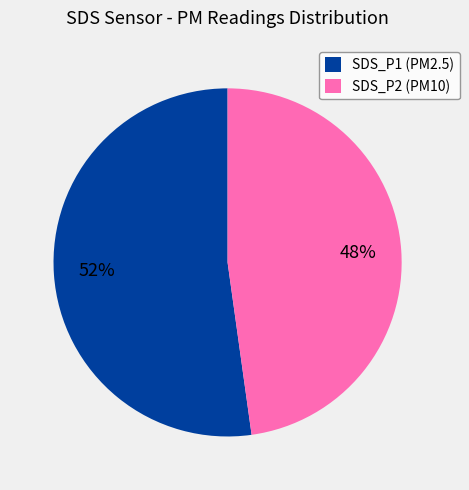

The SDS_P1 (PM2.5) slice represents 52% of the pie. True or false?

True